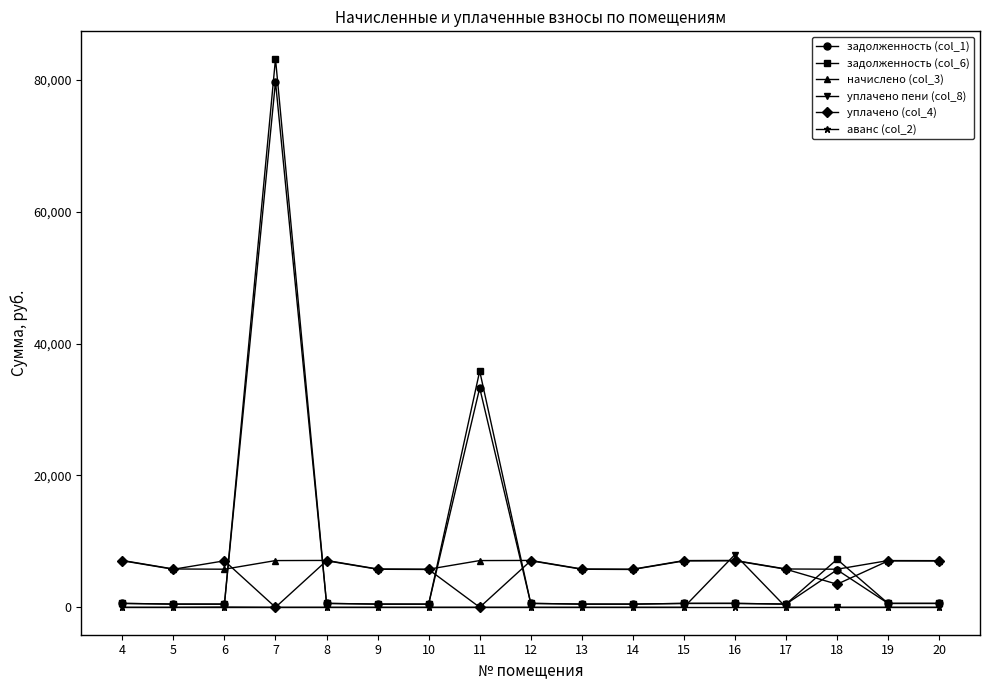

Which series has the largest range (max minus min)?

задолженность (col_6)